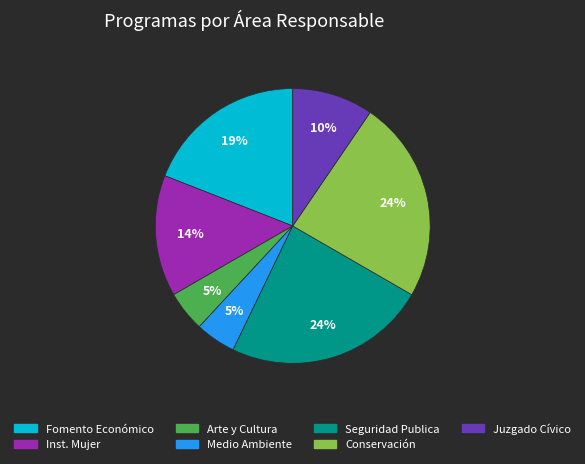

To the nearest percent, what is the average slice percentage?

14%